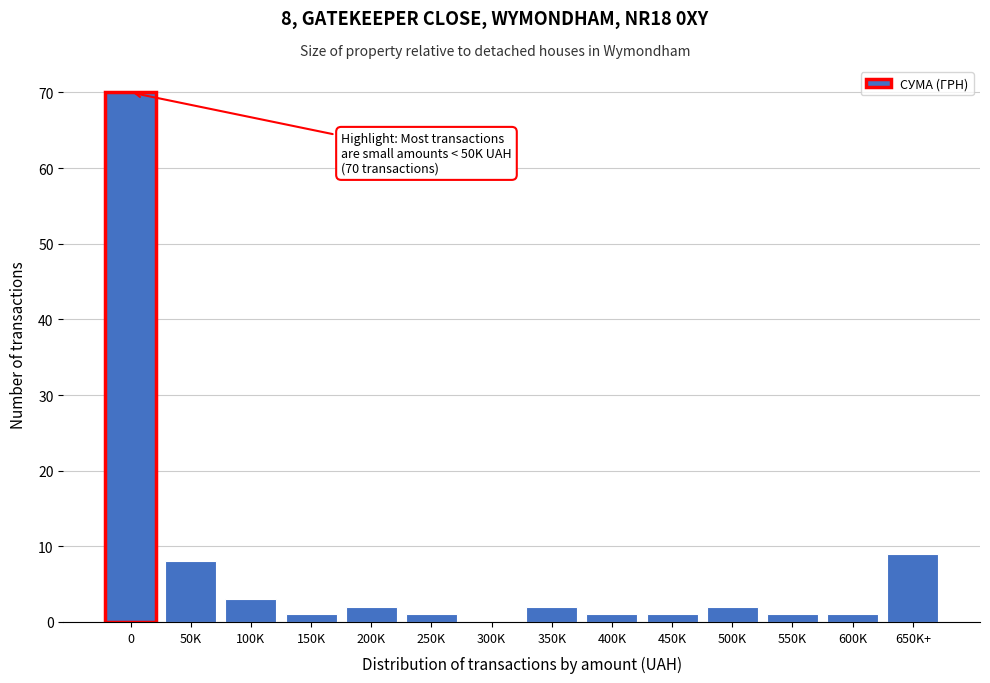

Reading left to right, list all the values displayed in this chart.

0=70	50K=8	100K=3	150K=1	200K=2	250K=1	300K=0	350K=2	400K=1	450K=1	500K=2	550K=1	600K=1	650K+=9